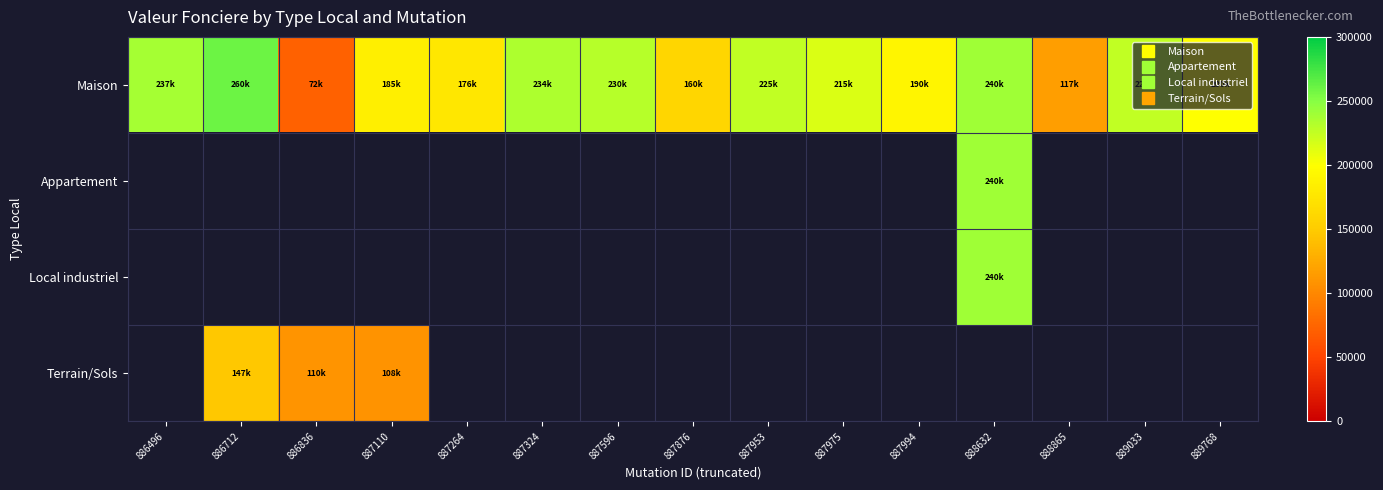

Is it true that Terrain/Sols equals 147096.0 at 886712?

True